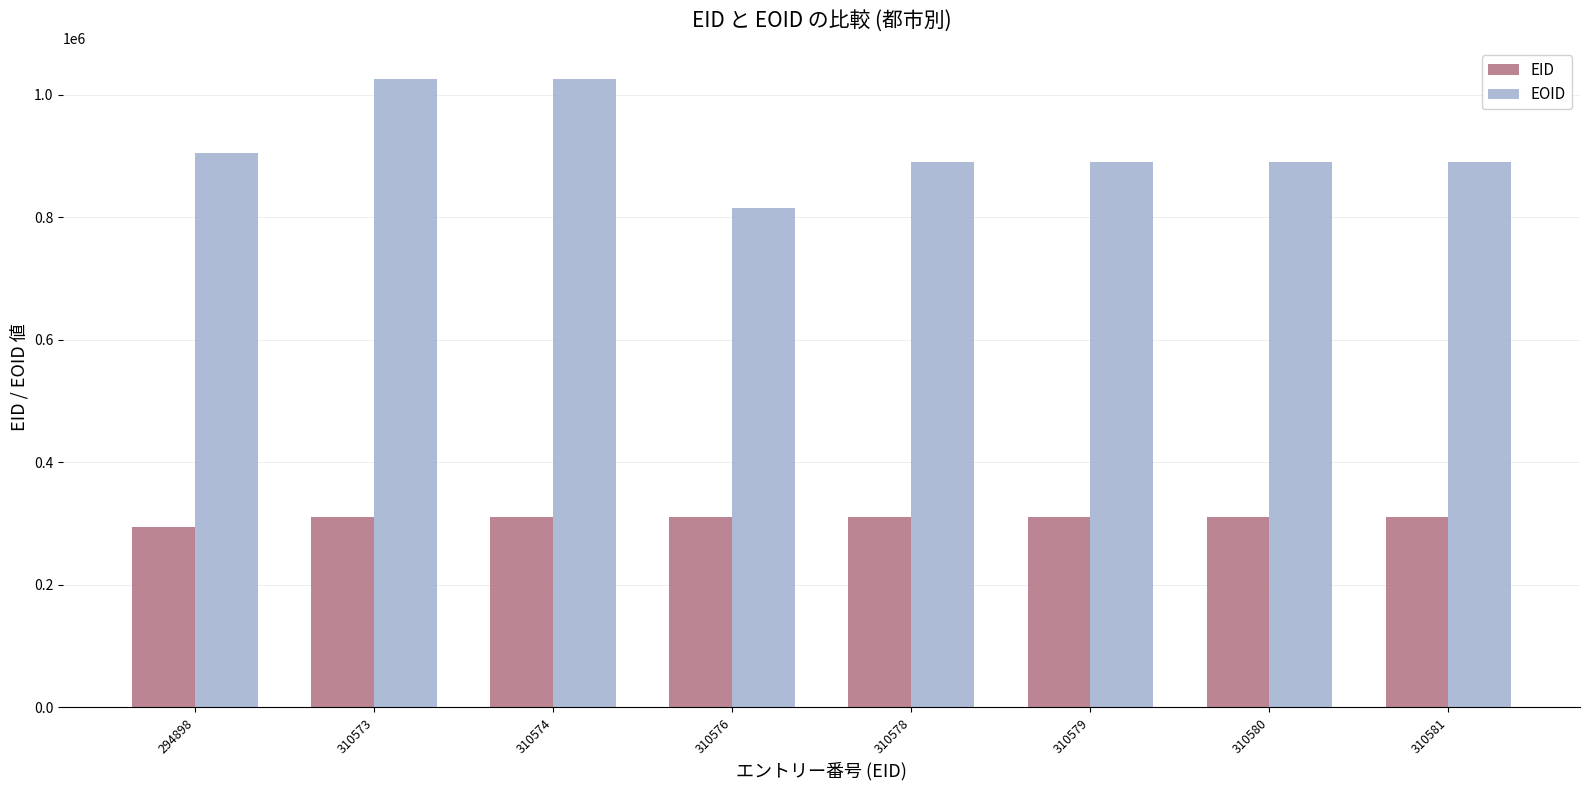

What are all the series names shown in the legend?

EID, EOID